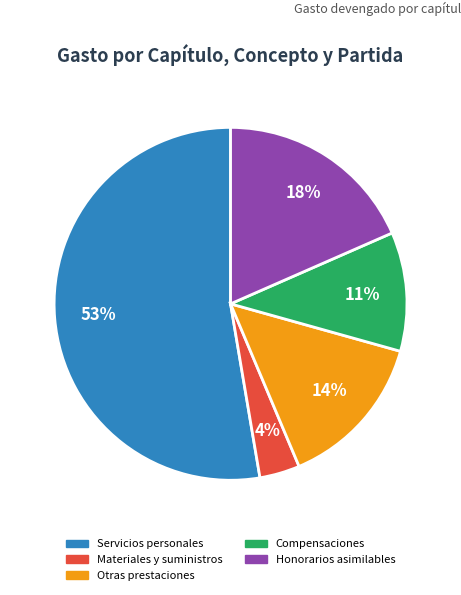

Combined, do Honorarios asimilables and Compensaciones account for over 50%?

No